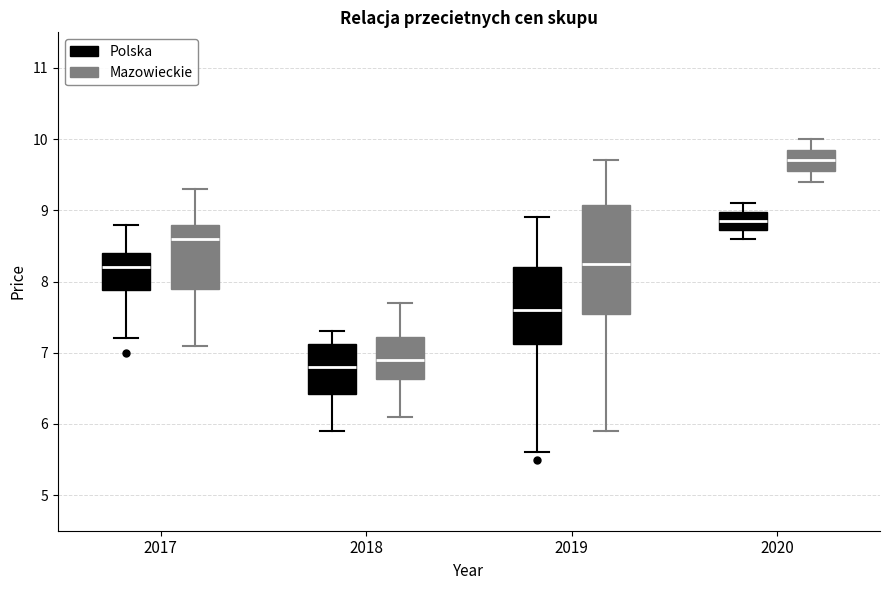

Reading left to right, read every box against the y-axis: the position of its median line, the range the box covers, and the ends of its whiskers. The values are not printed on the chart, so give them approximately, as read against the axis.

2017 (Polska): median 8.2, box 7.9 to 8.4, whiskers 7.2 to 8.8
2017 (Mazowieckie): median 8.6, box 7.9 to 8.8, whiskers 7.1 to 9.3
2018 (Polska): median 6.8, box 6.4 to 7.1, whiskers 5.9 to 7.3
2018 (Mazowieckie): median 6.9, box 6.6 to 7.2, whiskers 6.1 to 7.7
2019 (Polska): median 7.6, box 7.1 to 8.2, whiskers 5.6 to 8.9
2019 (Mazowieckie): median 8.3, box 7.6 to 9.1, whiskers 5.9 to 9.7
2020 (Polska): median 8.9, box 8.7 to 9.0, whiskers 8.6 to 9.1
2020 (Mazowieckie): median 9.7, box 9.6 to 9.9, whiskers 9.4 to 10.0